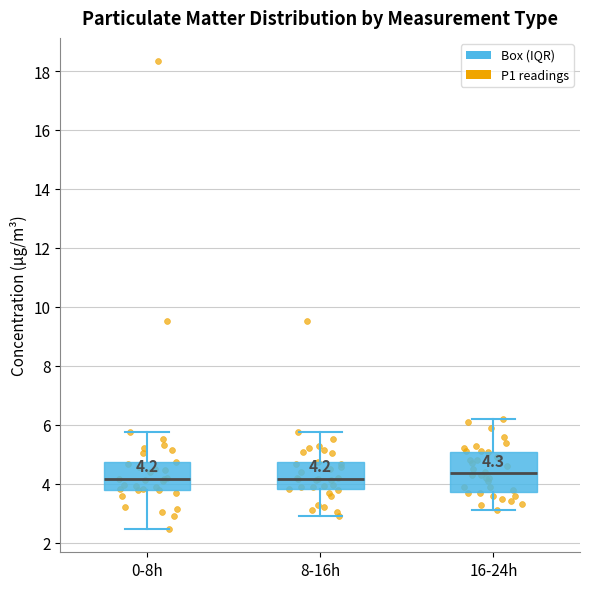

Comparing the boxes themselves (not the whiskers), which one is the tallest?

16-24h